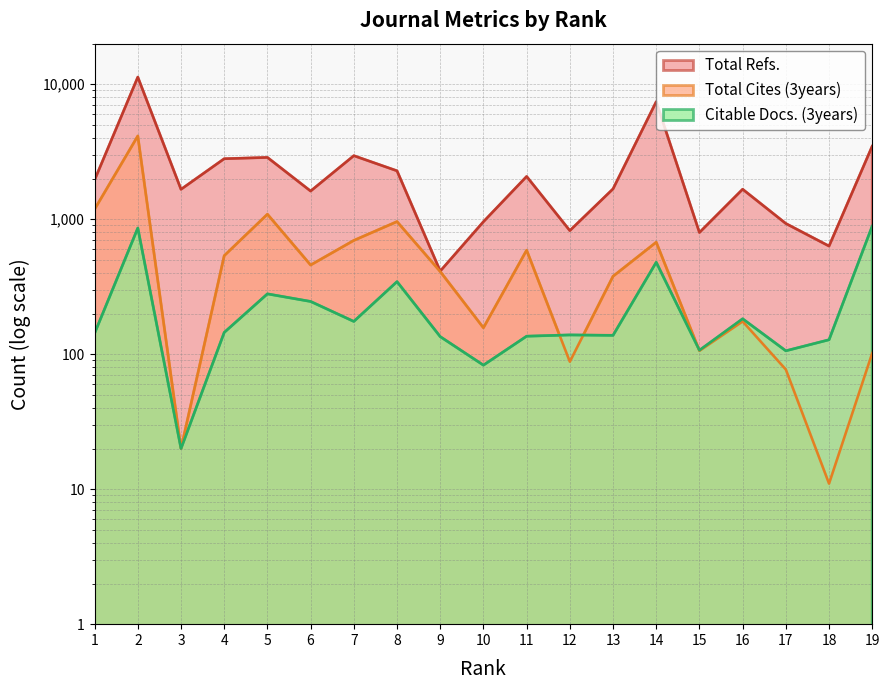

Does the chart display data point markers on the line(s)?

No